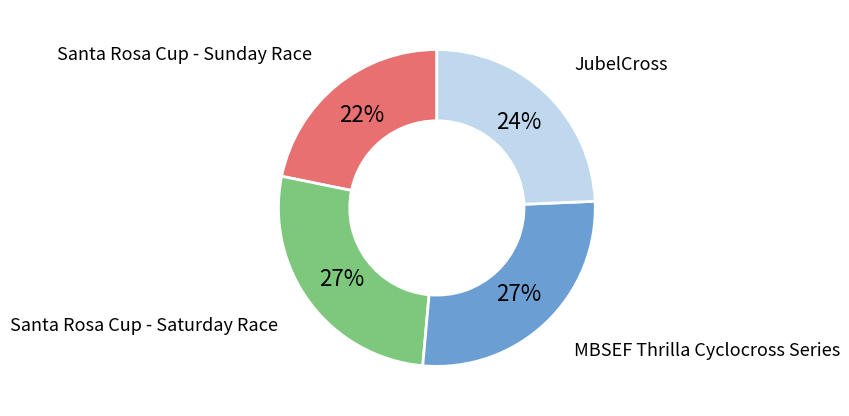

To the nearest percent, what is the average slice percentage?

25%